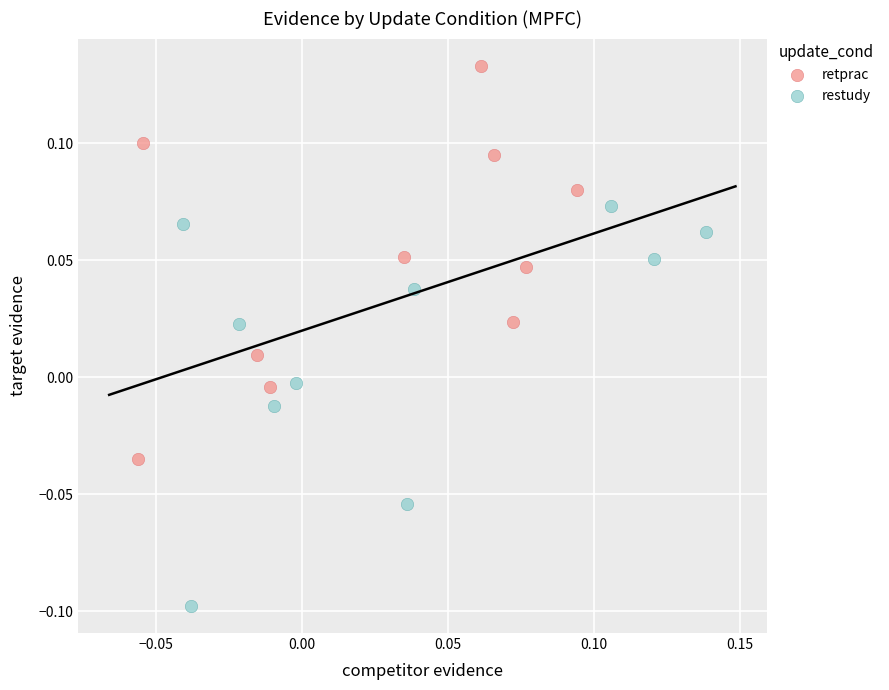

Which series contains the highest Y value?

retprac